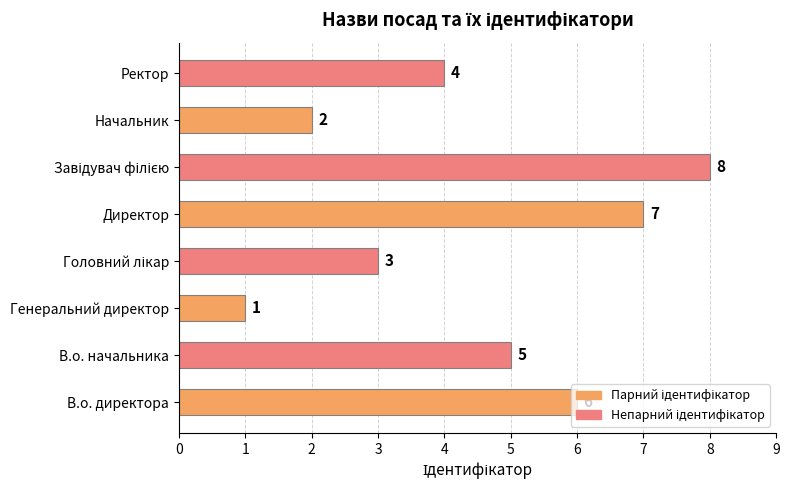

What is the difference between the values at В.о. начальника and Начальник?

3